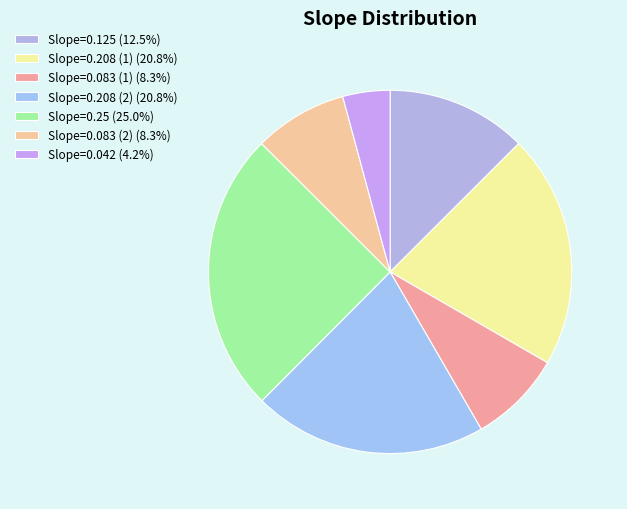

Count the number of slices in the pie.

7